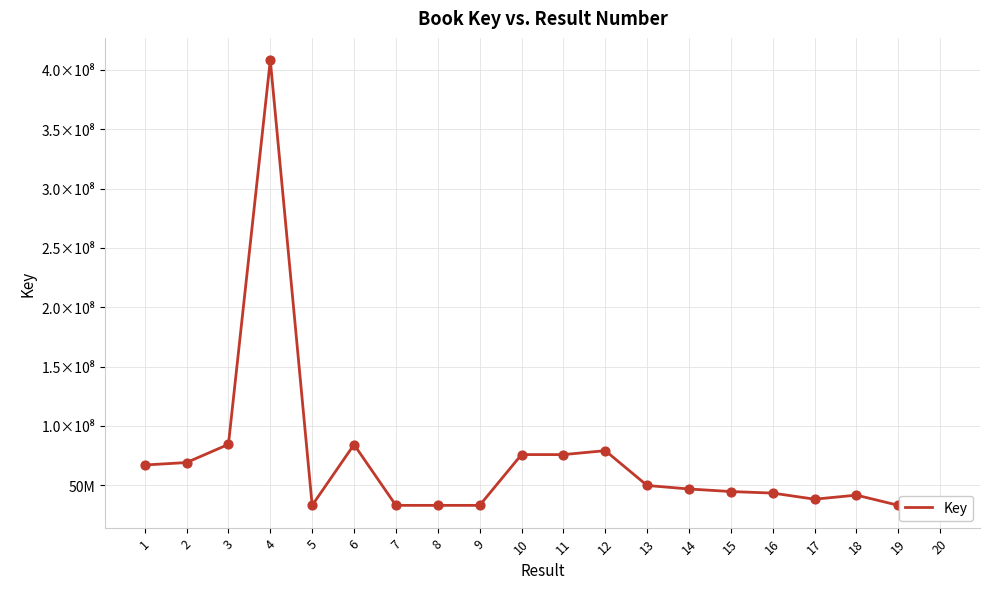

Between 19 and 1, which is larger?

1